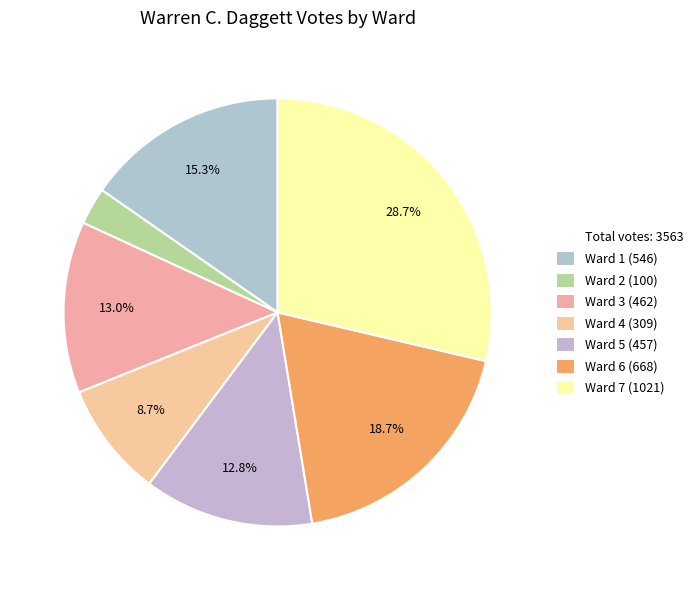

Does any single category account for the majority?

No